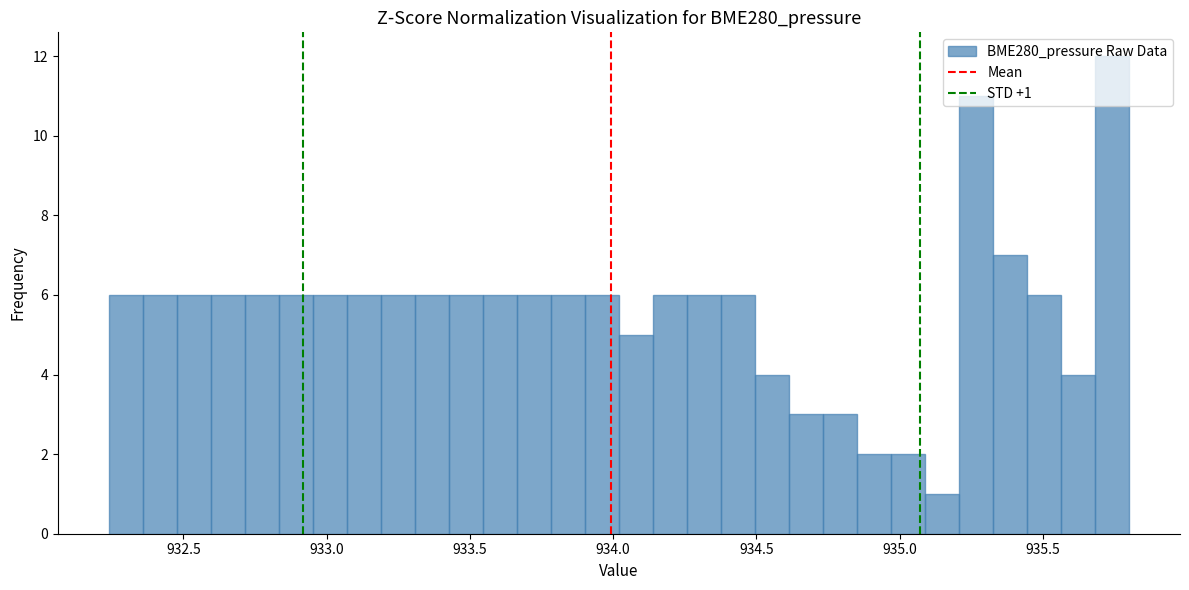

Read against the x-axis, roughly where is the centre of the tallest bar?

935.75